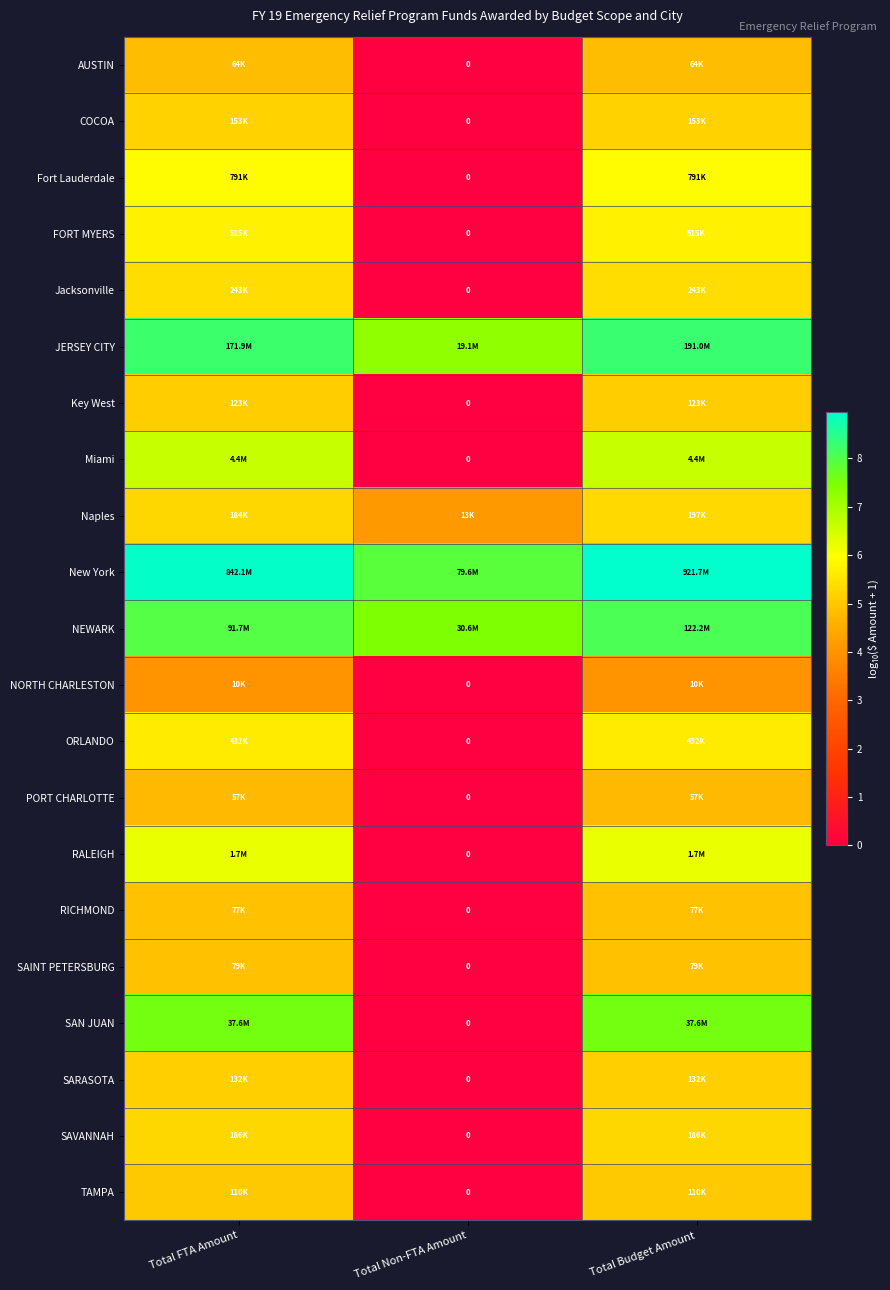

How many values in AUSTIN are above zero?

2